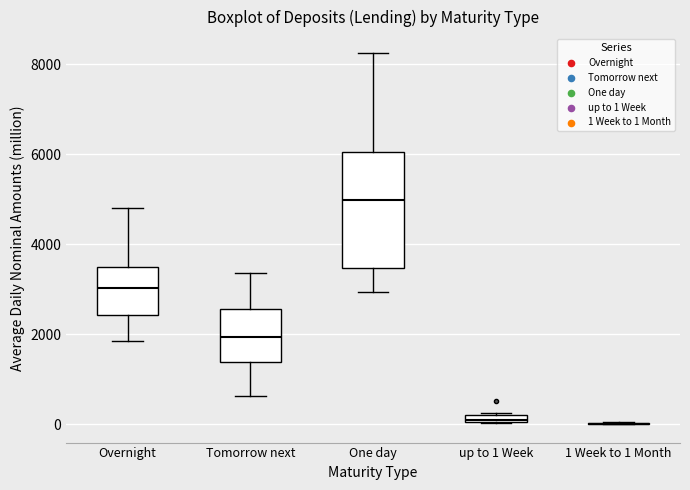

Which box is the tallest, from its lower edge to its upper edge?

One day